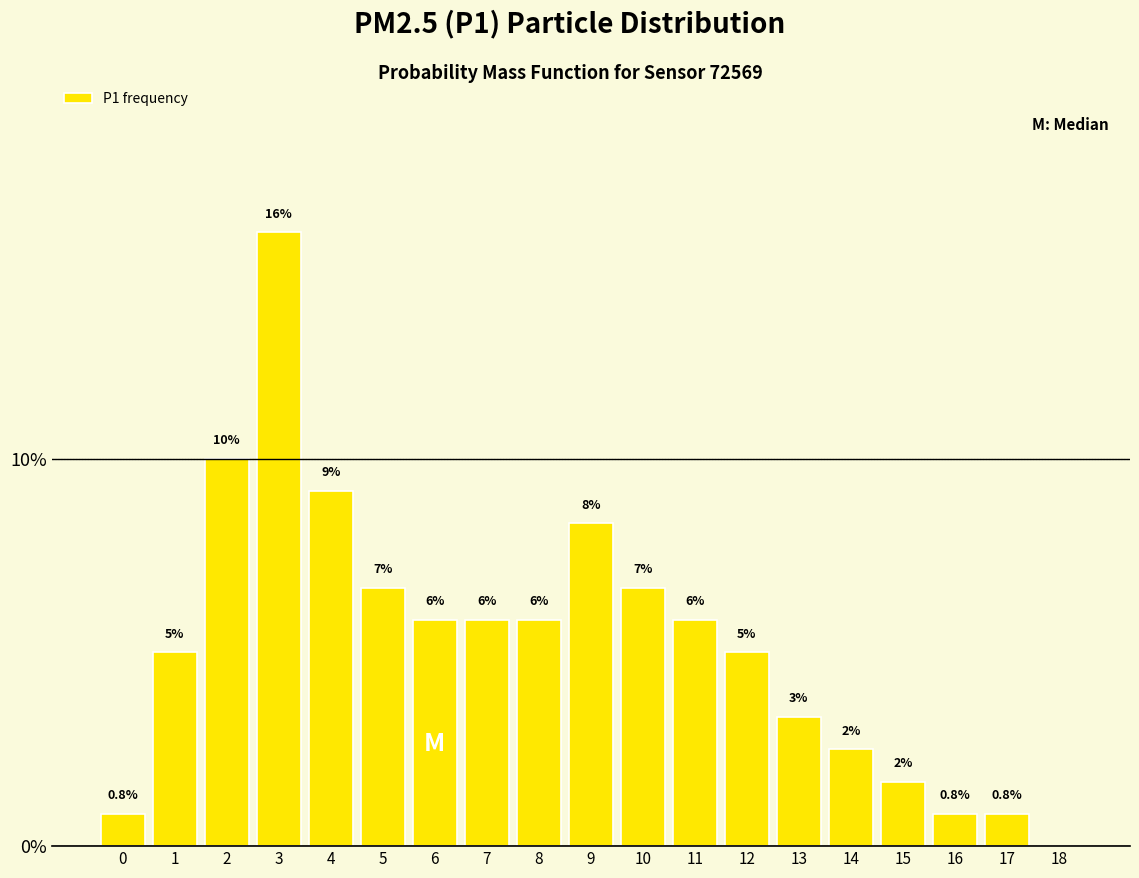

Are the bars horizontal?

No